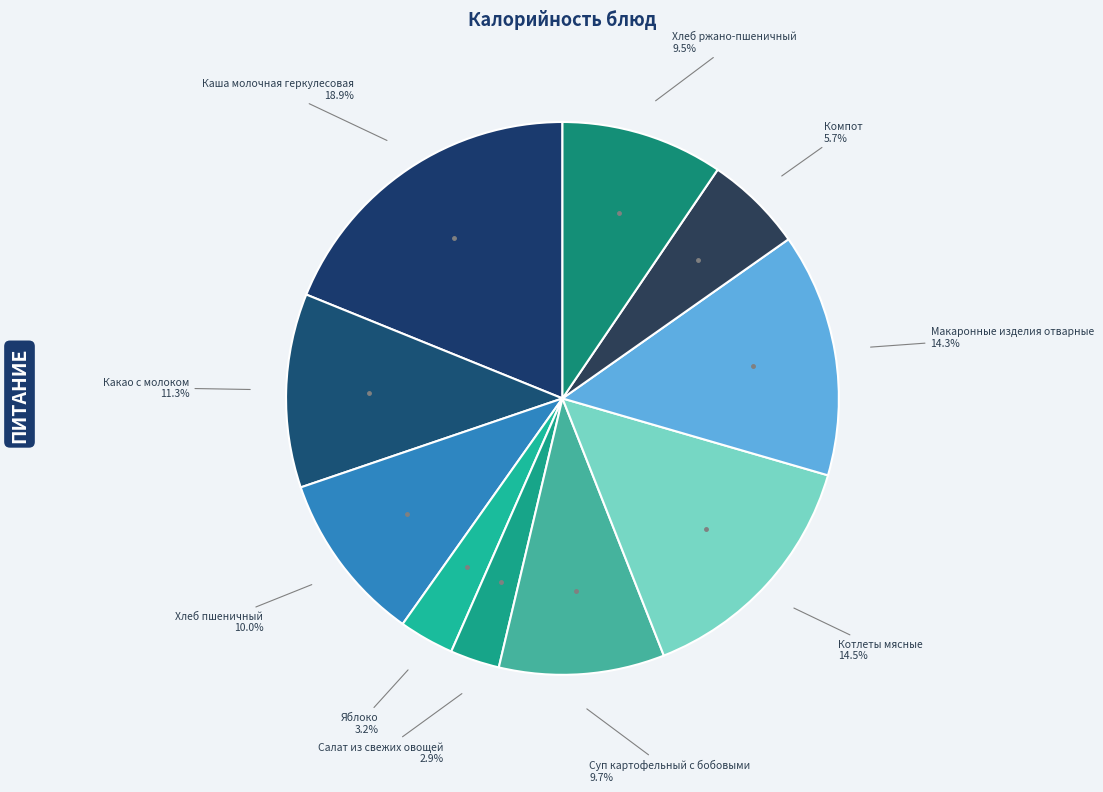

How many segments does this pie chart have?

10